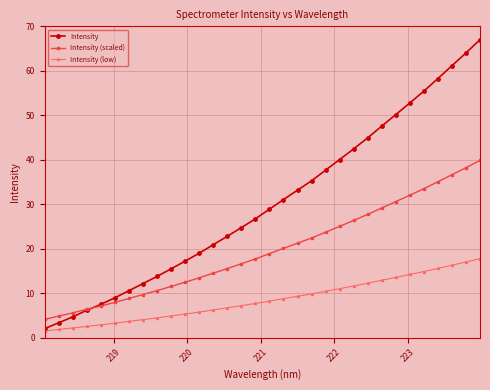

Which series has the largest range (max minus min)?

Intensity